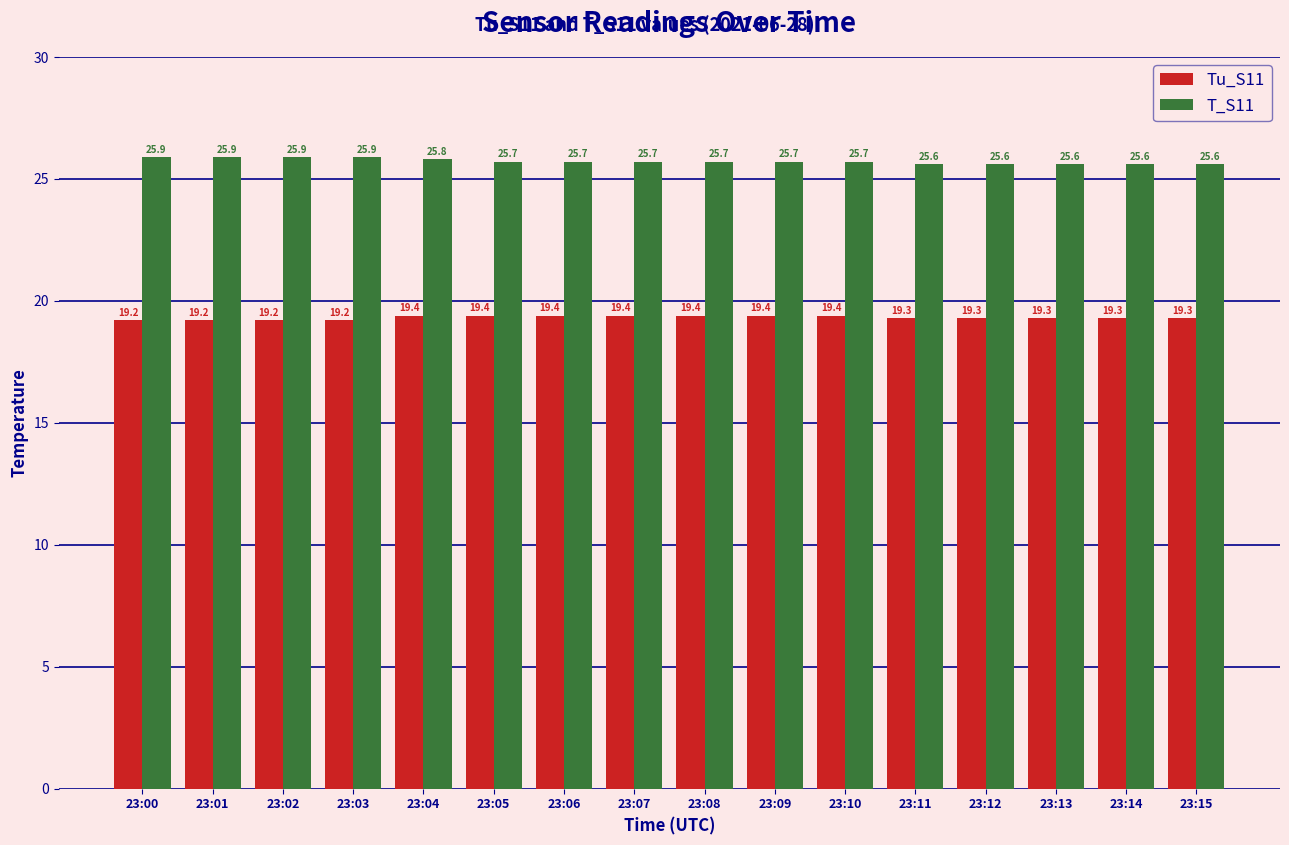

How many bars are there in each group?

2